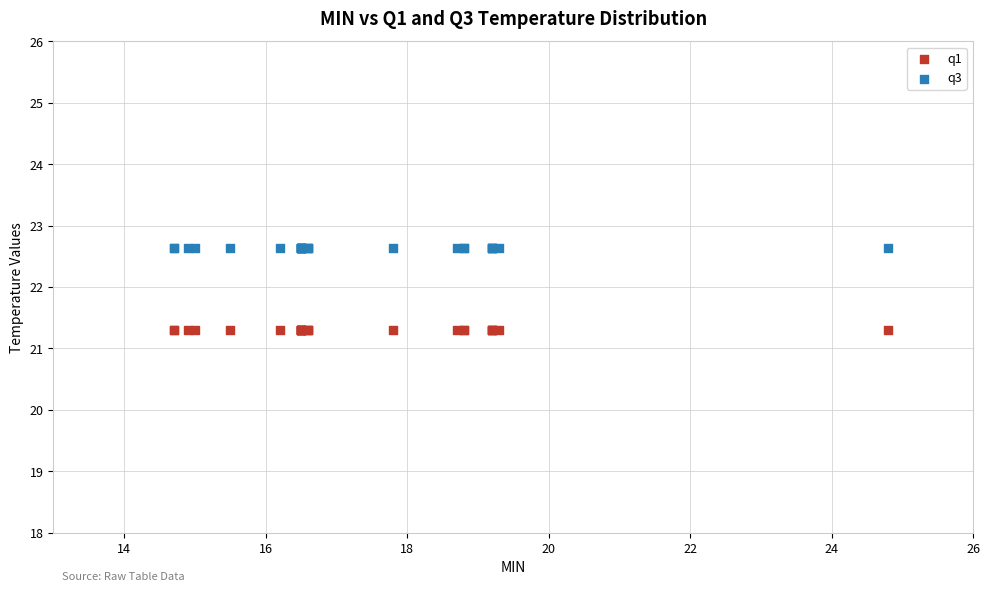

Which series reaches the minimum Y coordinate?

q1